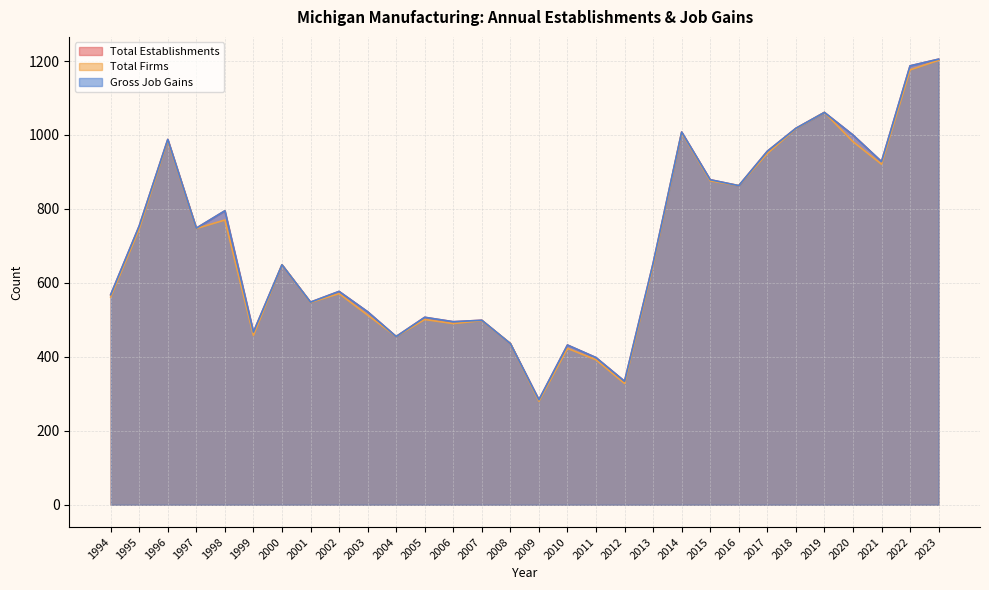

At which category is the sum across all series the highest?

2023